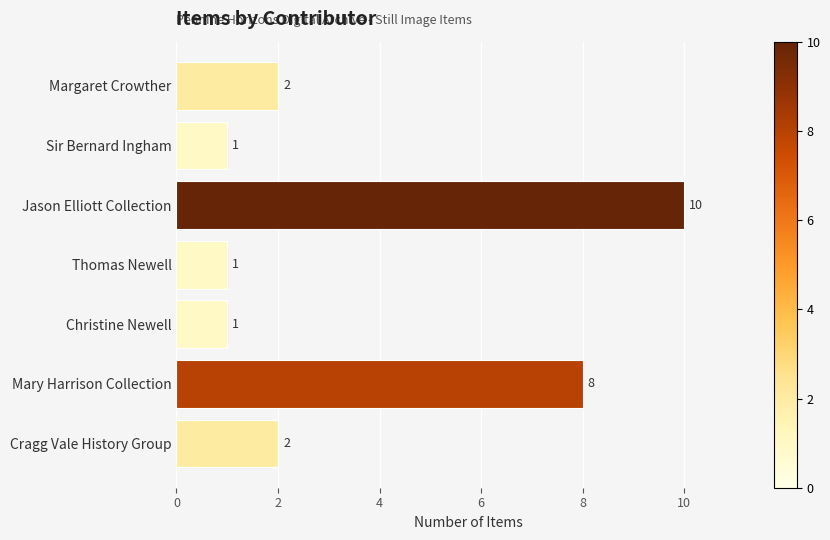

The chart shows a value of 0 at Sir Bernard Ingham. True or false?

False